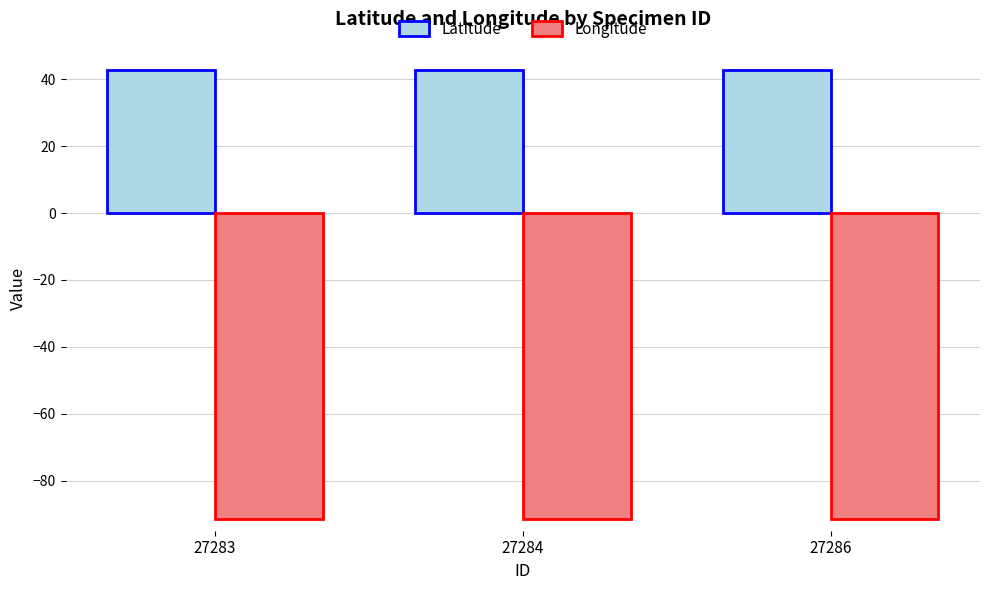

What is the minimum value shown in the chart?

-91.4